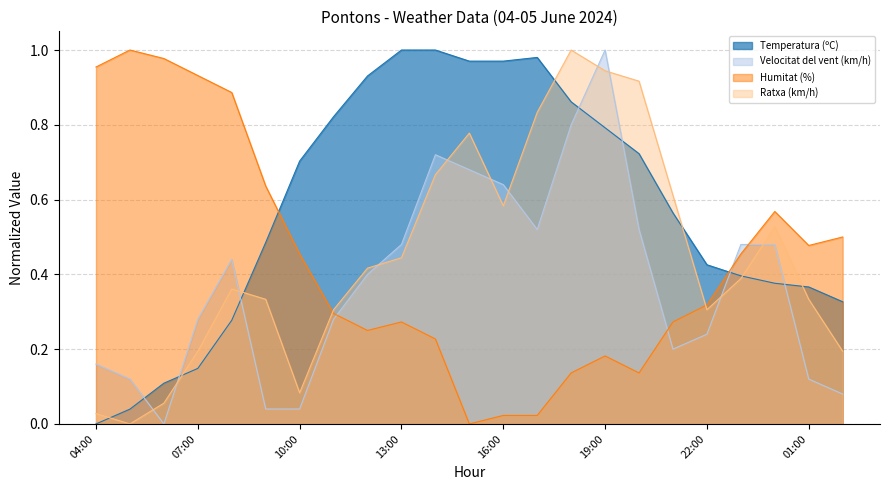

Where is the first local maximum for Velocitat del vent (km/h)?

08:00